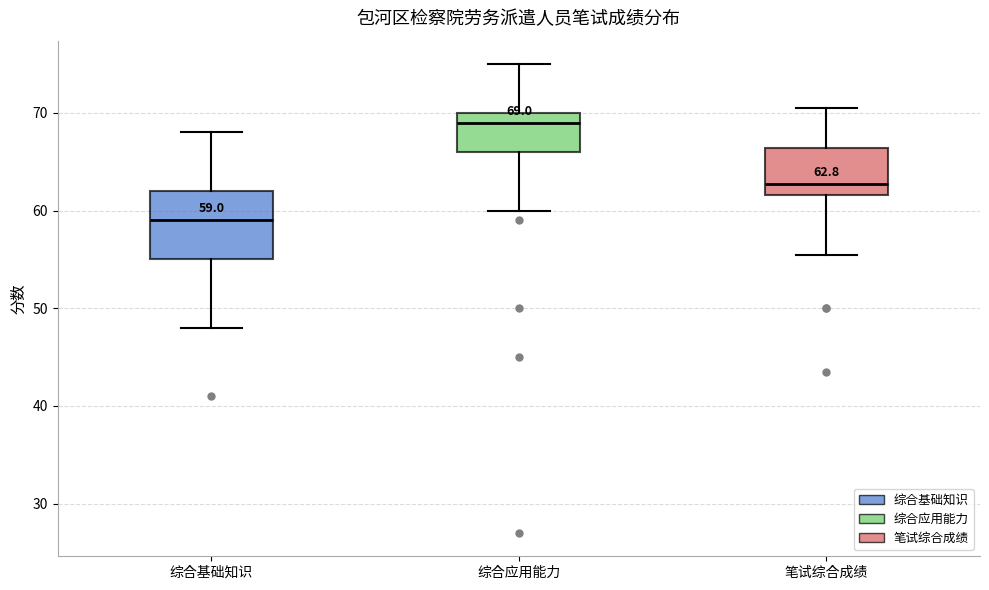

Which box is the tallest, from its lower edge to its upper edge?

综合基础知识